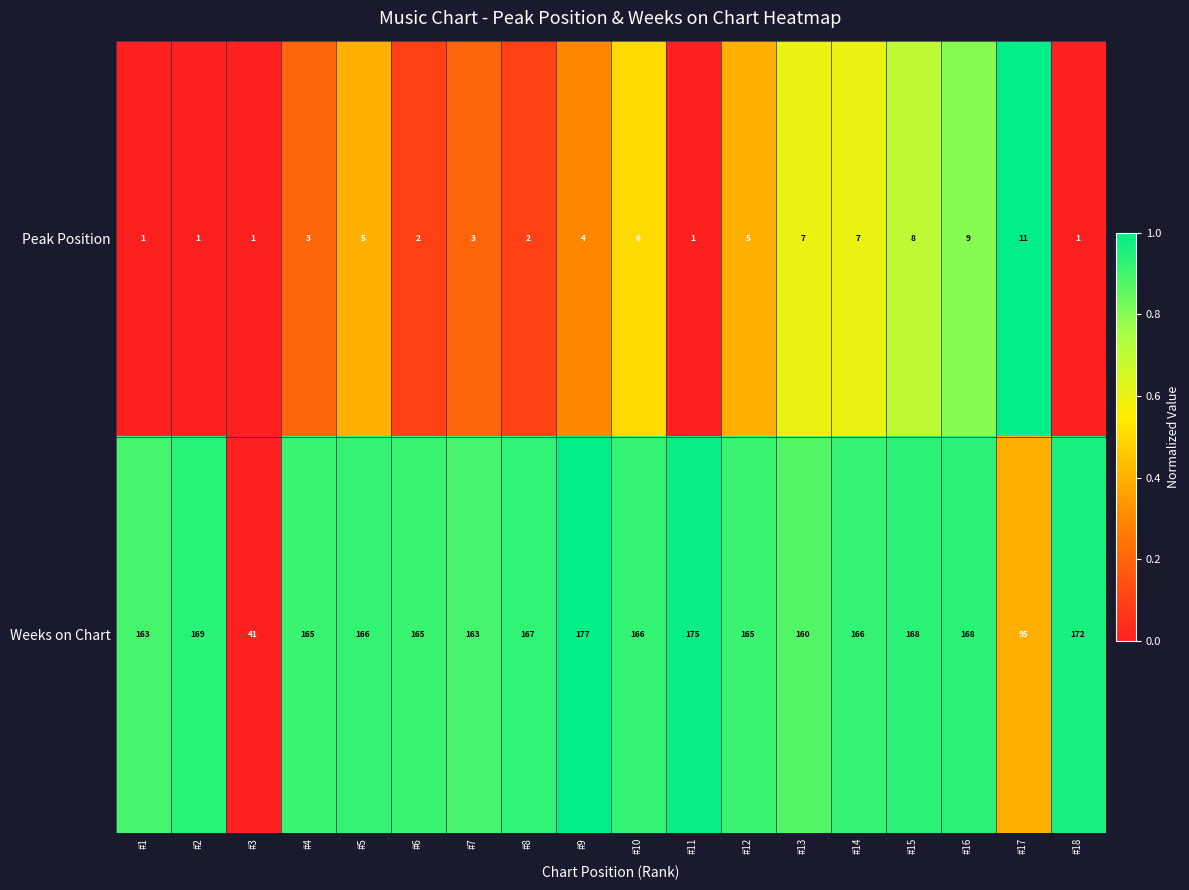

At #2, list the series in order from largest to smallest.

Weeks on Chart, Peak Position